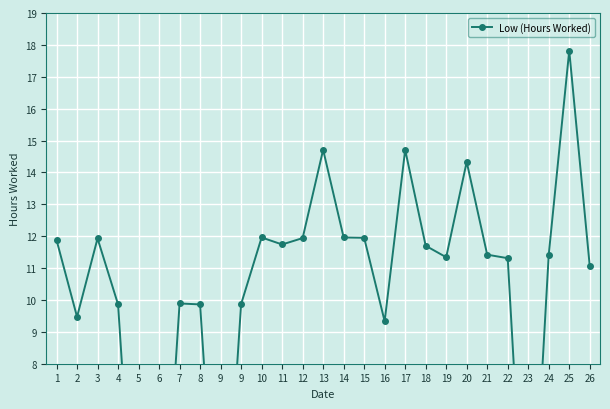

How many data points are less than 11?

10